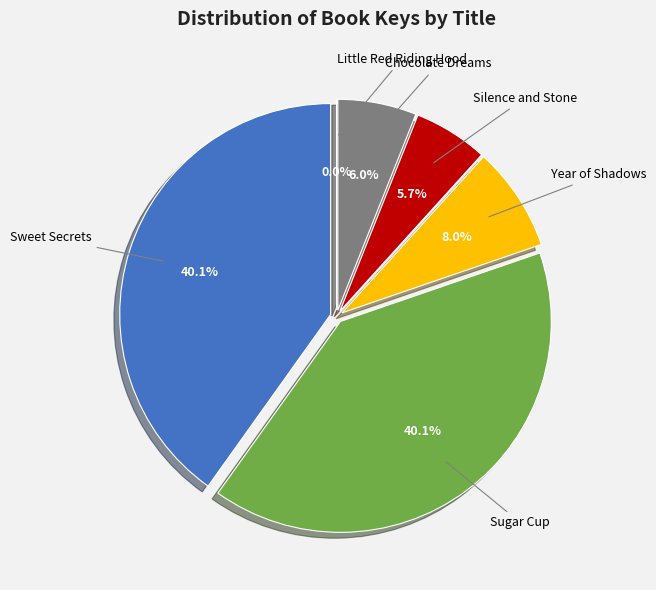

Is Chocolate Dreams the majority of the pie?

No